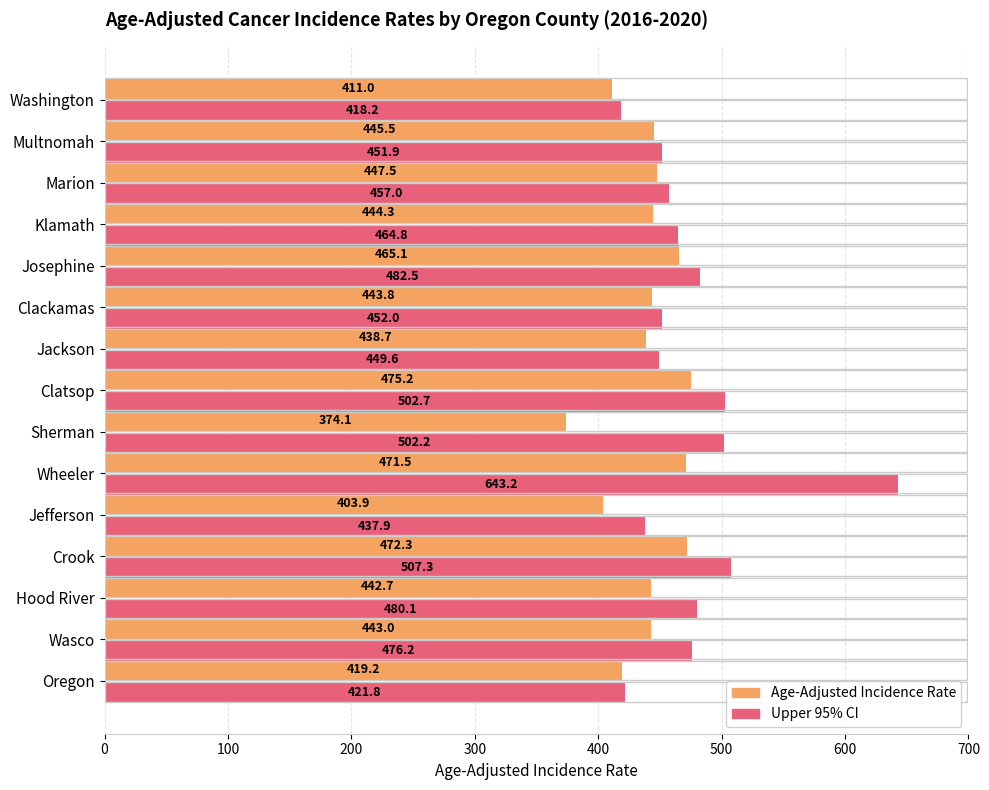

What is the lowest value of the Upper 95% CI series?

418.2